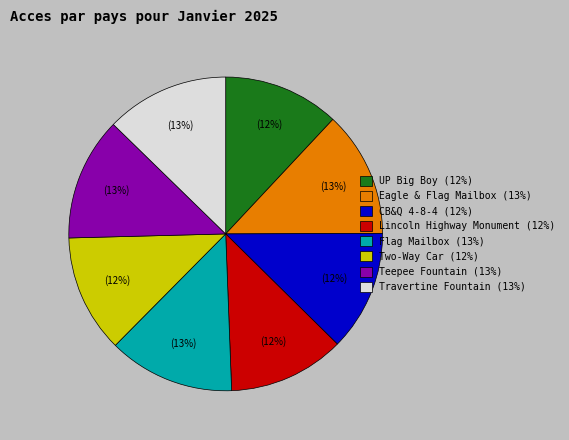

To the nearest percent, what is the difference between the largest and smallest slice percentages?

1%